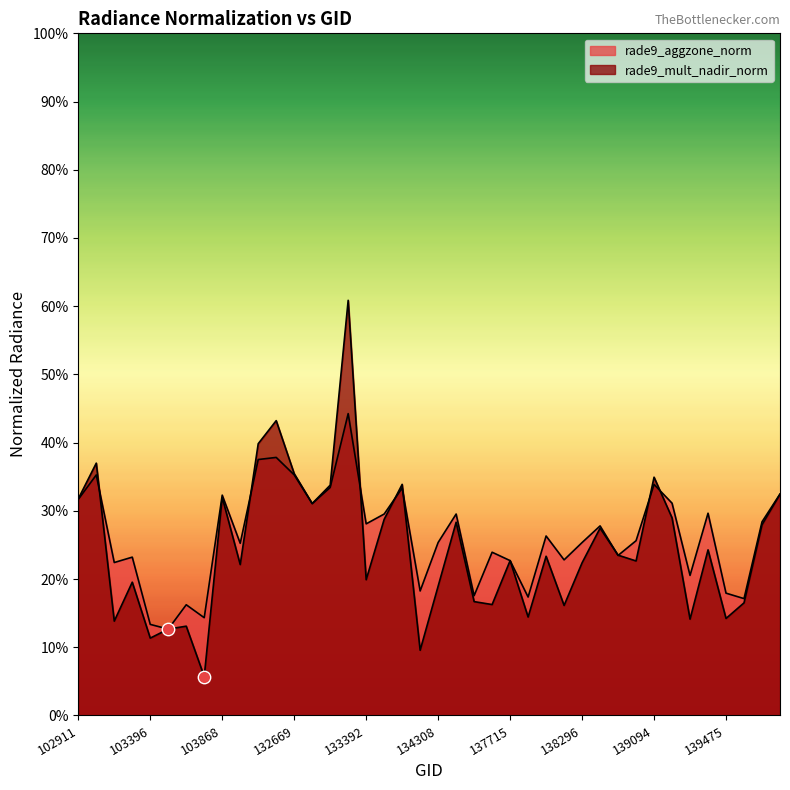

Is the value of rade9_mult_nadir_norm at 138296 greater than the value of rade9_aggzone_norm at 103396?

Yes